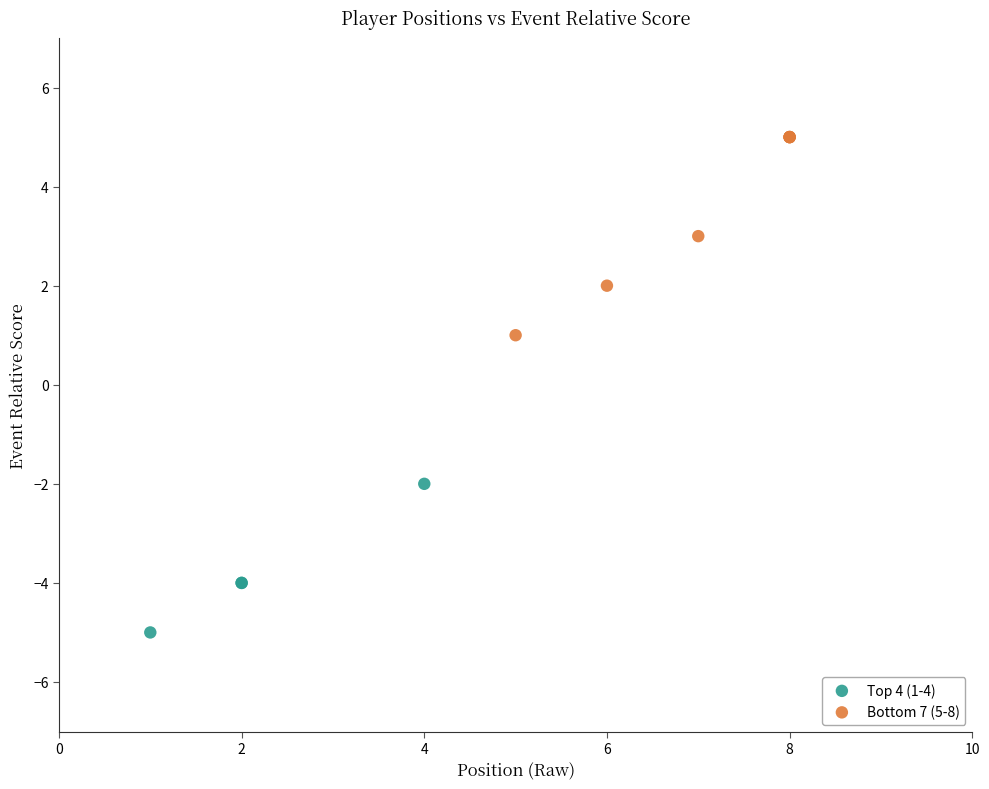

Which series contains the highest Y value?

Bottom 7 (5-8)